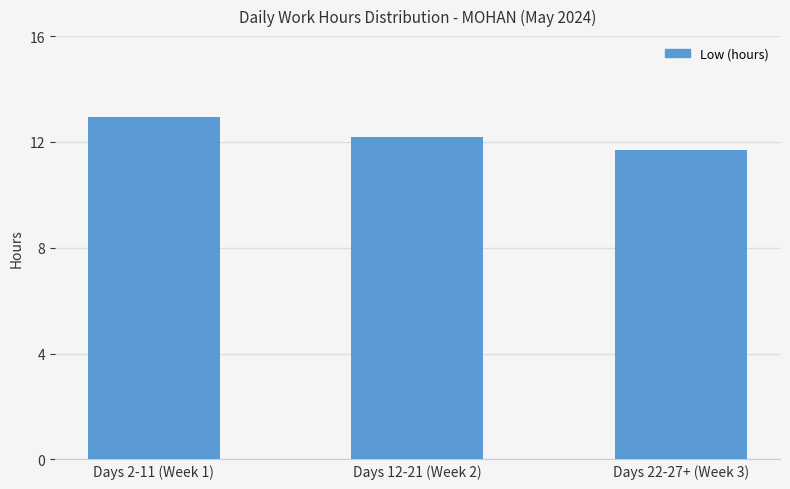

True or false: the data shows 11.7 at Days 22-27+ (Week 3).

True